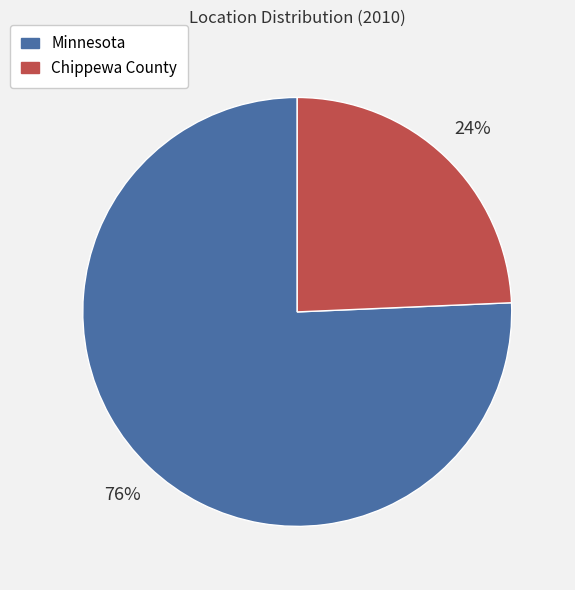

Which category has the biggest portion of the pie?

Minnesota